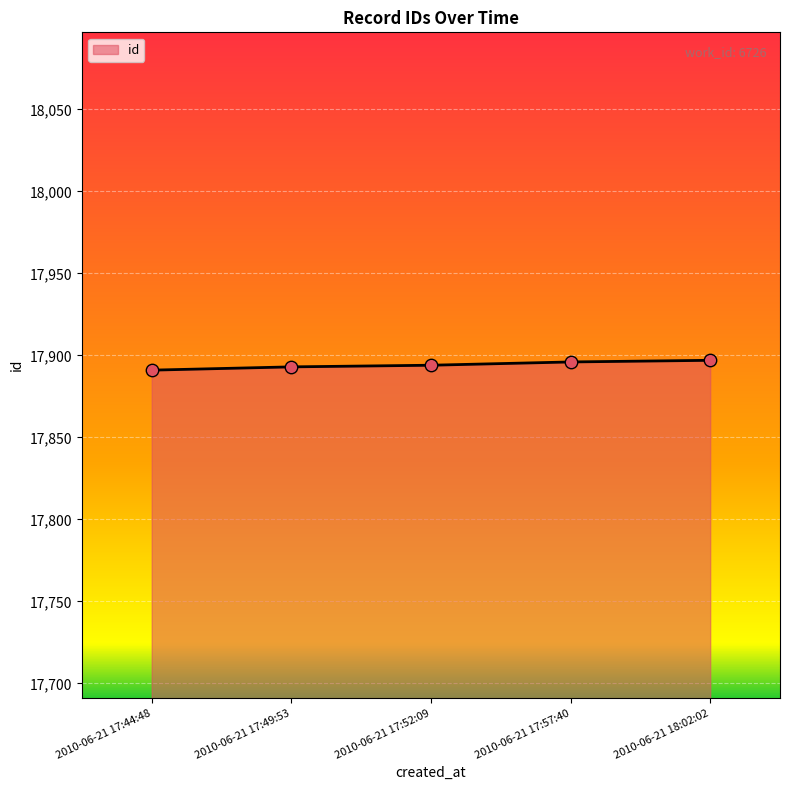

What is the ratio of the value at 2010-06-21 17:44:48 to the value at 2010-06-21 17:52:09?

1.0